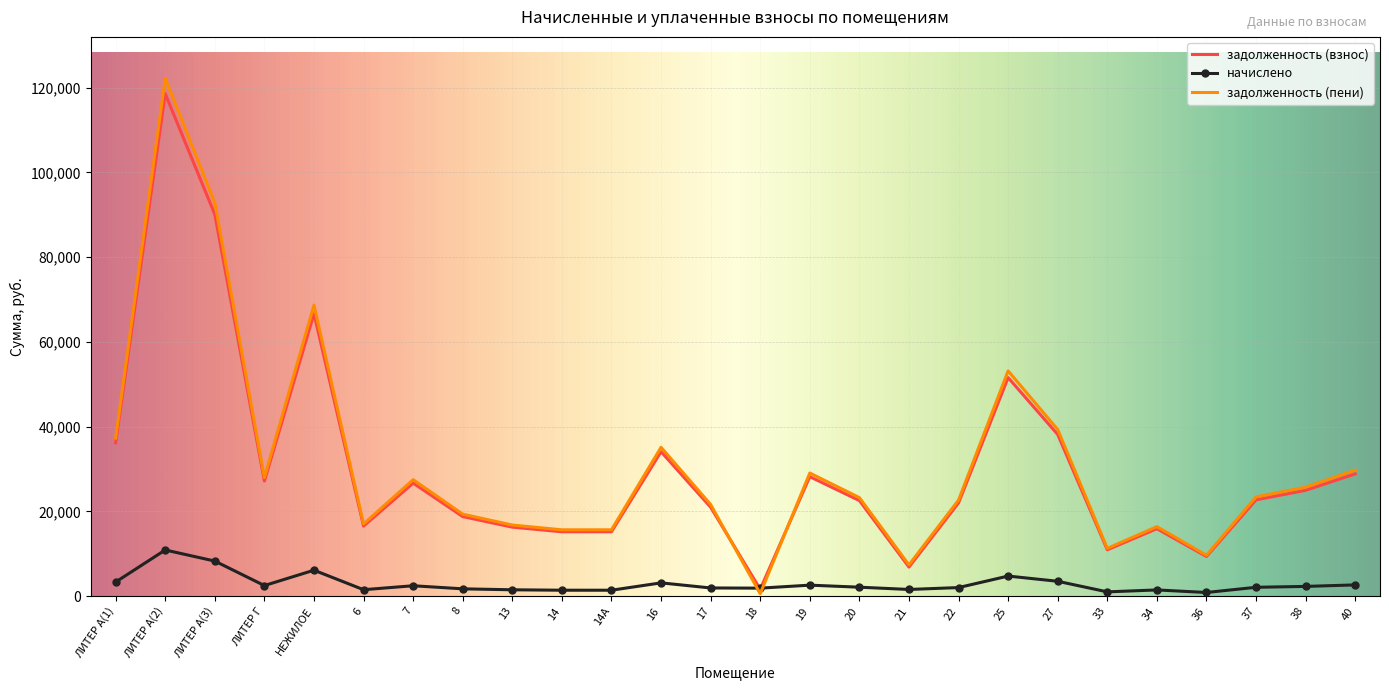

What is the difference between the highest and lowest values at ЛИТЕР А(1)?

33993.4